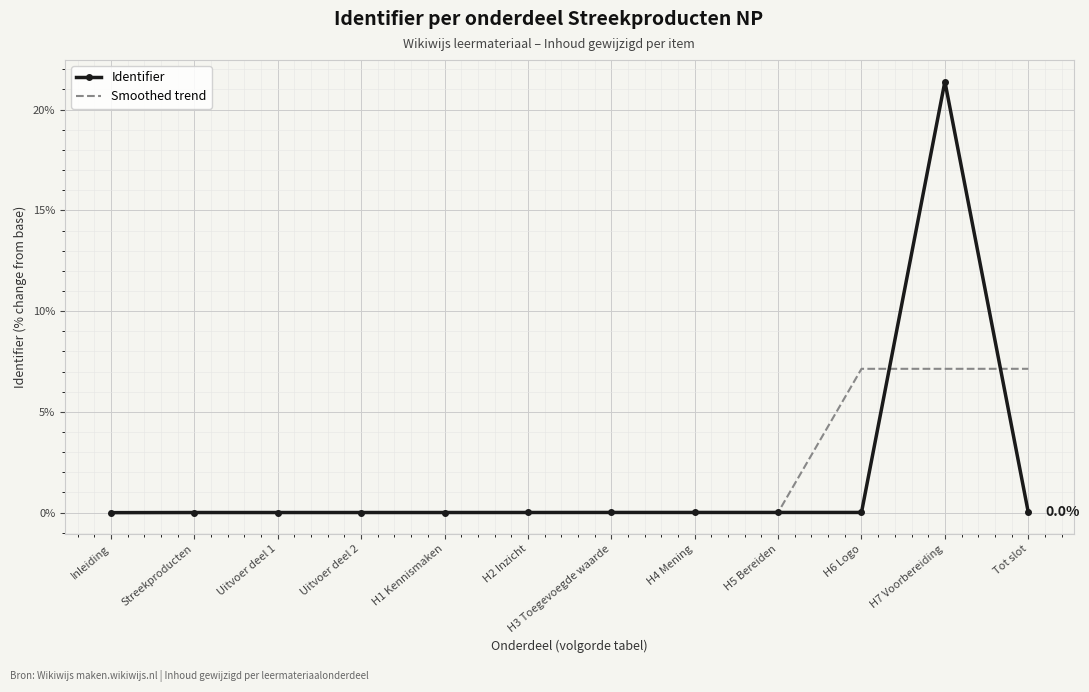

The value of Identifier at Streekproducten is 0.0. True or false?

True